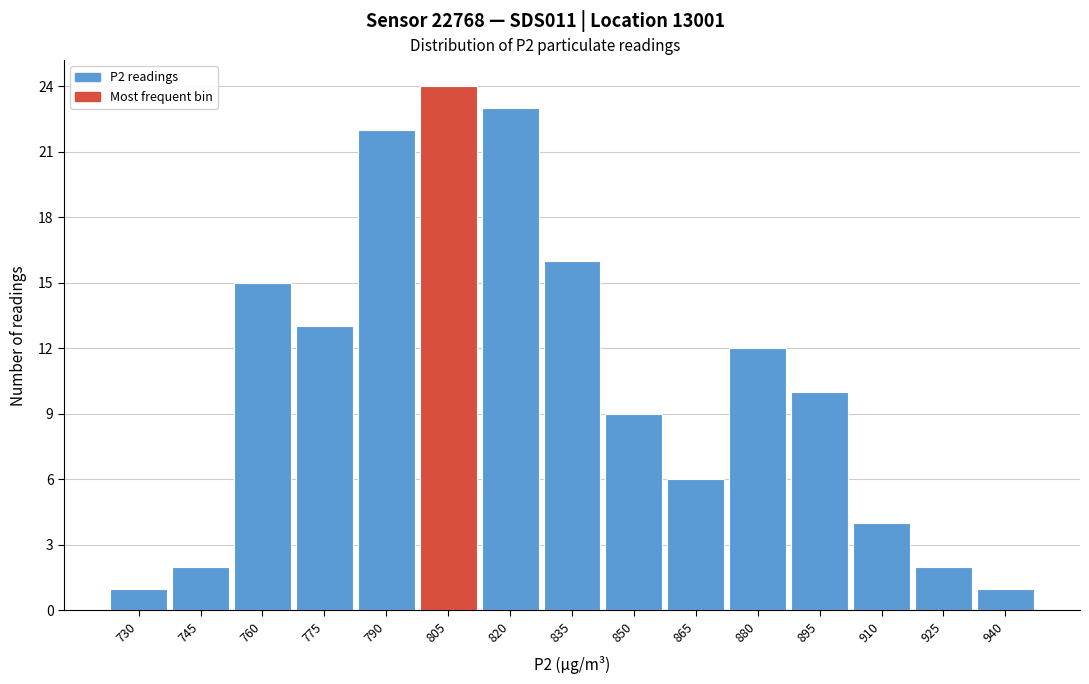

Reading left to right, extract all data points from this chart.

730=1	745=2	760=15	775=13	790=22	805=24	820=23	835=16	850=9	865=6	880=12	895=10	910=4	925=2	940=1